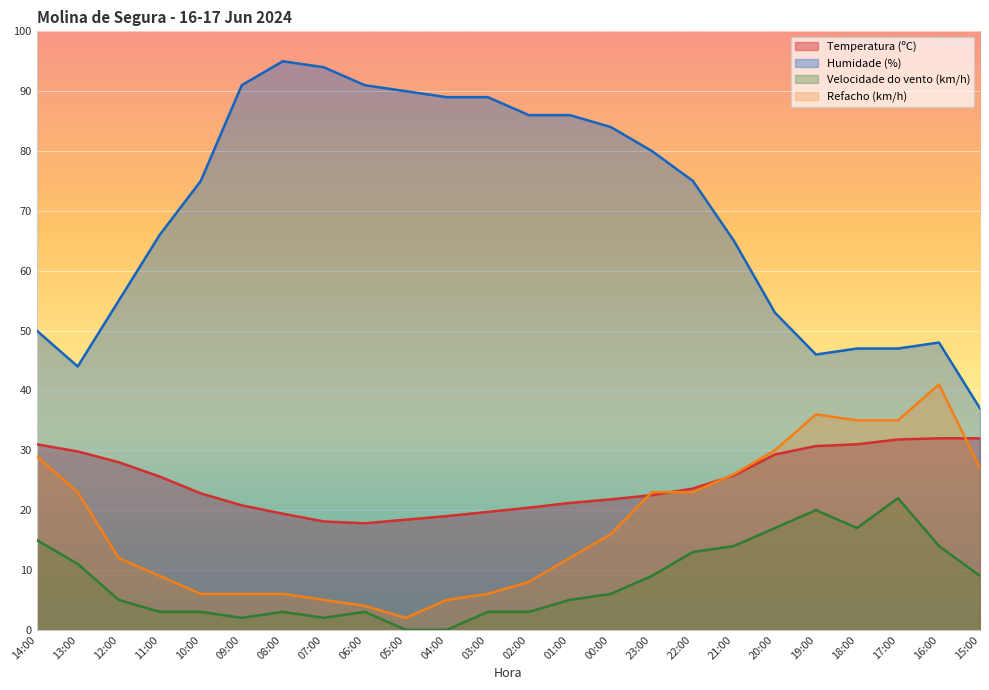

Where do Temperatura (ºC) and Refacho (km/h) first cross each other?

00:00 and 23:00